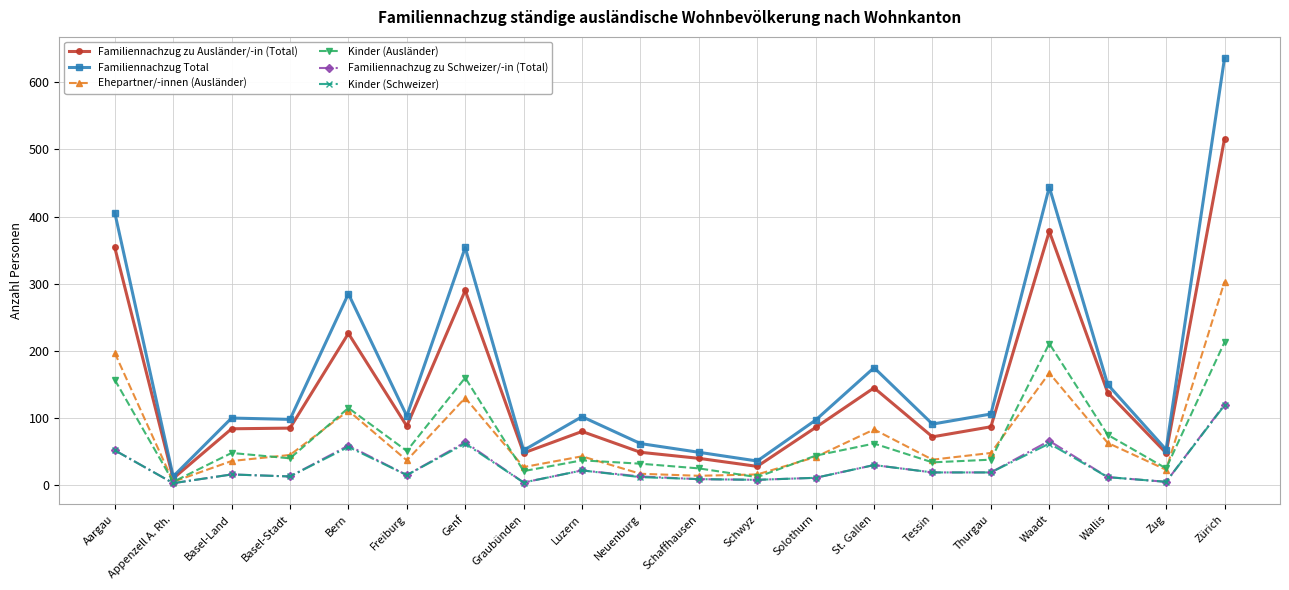

Is the value of Familiennachzug zu Schweizer/-in (Total) at Tessin greater than the value of Familiennachzug zu Ausländer/-in (Total) at Thurgau?

No